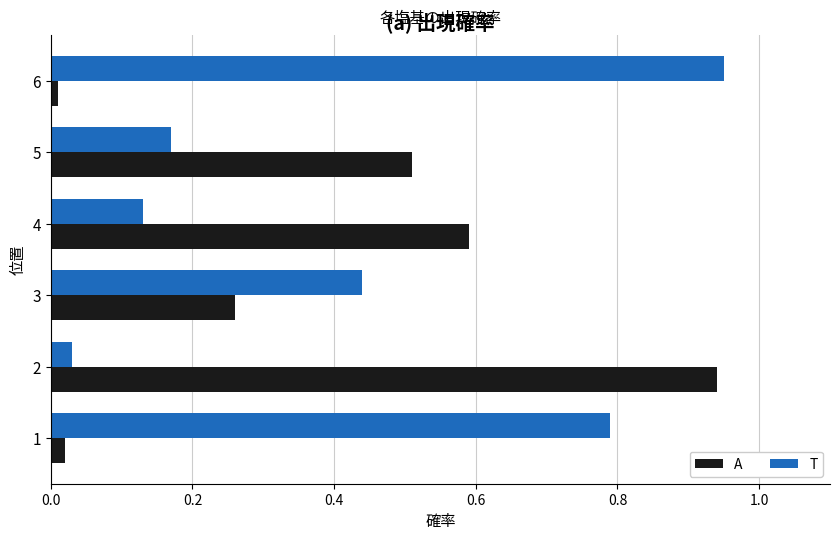

Rank the categories by T value from lowest to highest.

2, 4, 5, 3, 1, 6